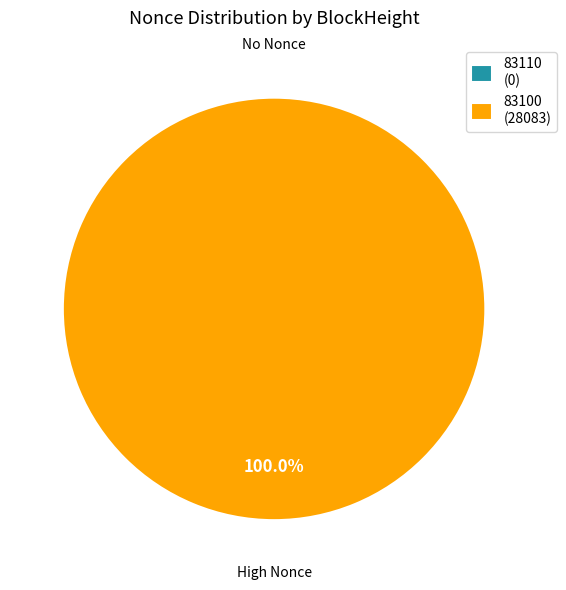

Is 83100 the majority of the pie?

Yes